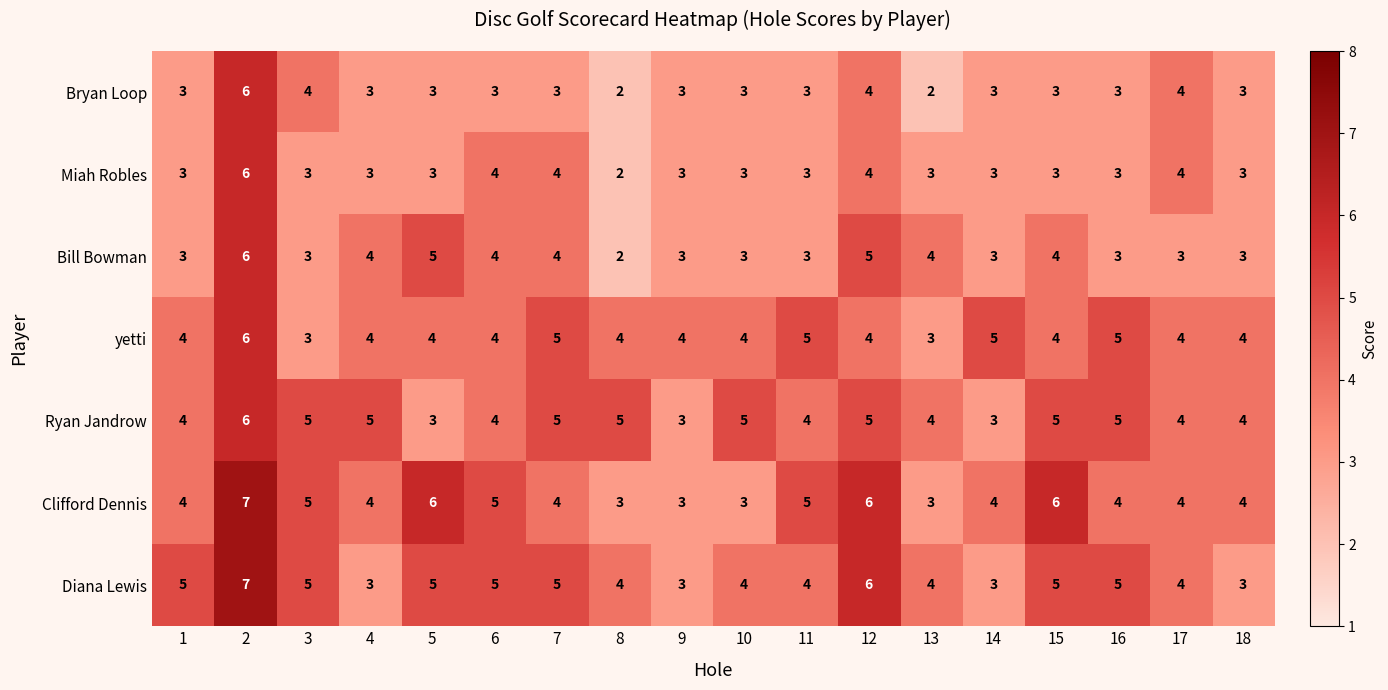

What is the difference between the highest and lowest values at 12?

2